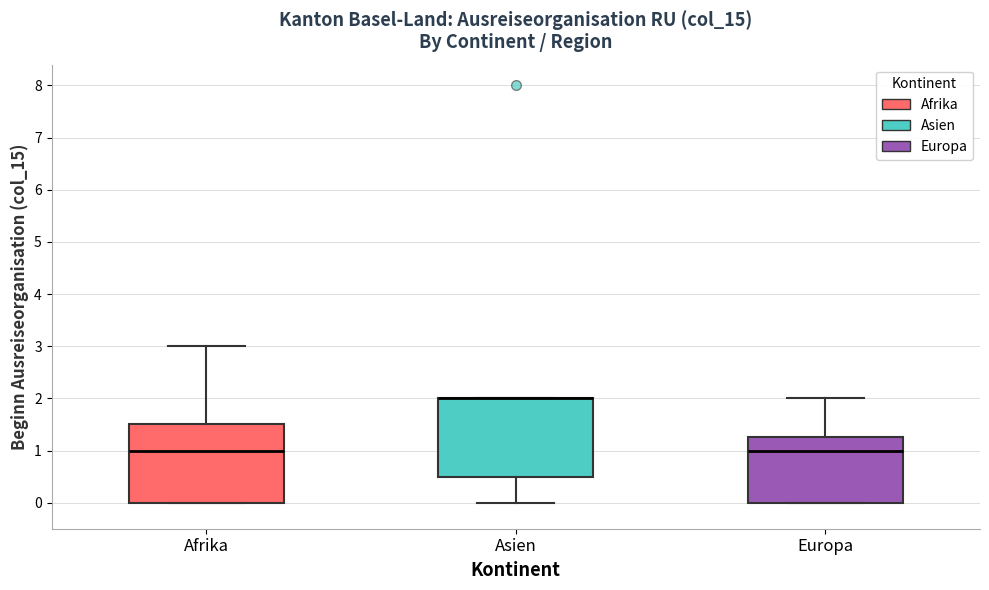

Reading left to right, transcribe this box plot: for each box, give where its median line is, the range the box spans, and where its two whiskers end, as read against the y-axis. The values are not printed on the chart, so give them approximately, as read against the axis.

Afrika: median 1.0, box 0.0 to 1.5, whiskers 0.0 to 3.0
Asien: median 2.0 (drawn on the box's upper edge), box 0.5 to 2.0, whiskers 0.0 to 2.0
Europa: median 1.0, box 0.0 to 1.3, whiskers 0.0 to 2.0